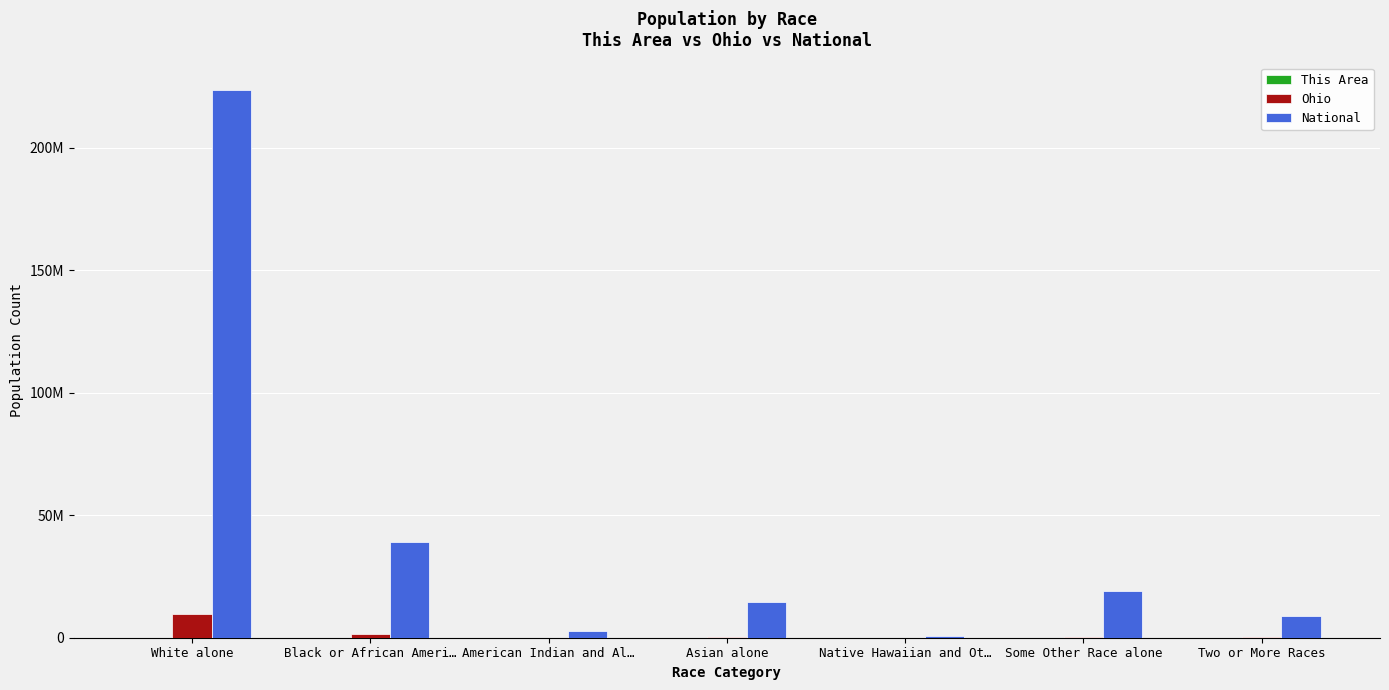

Is the value of This Area at Native Hawaiian and Ot… greater than the value of Ohio at Black or African Ameri…?

No